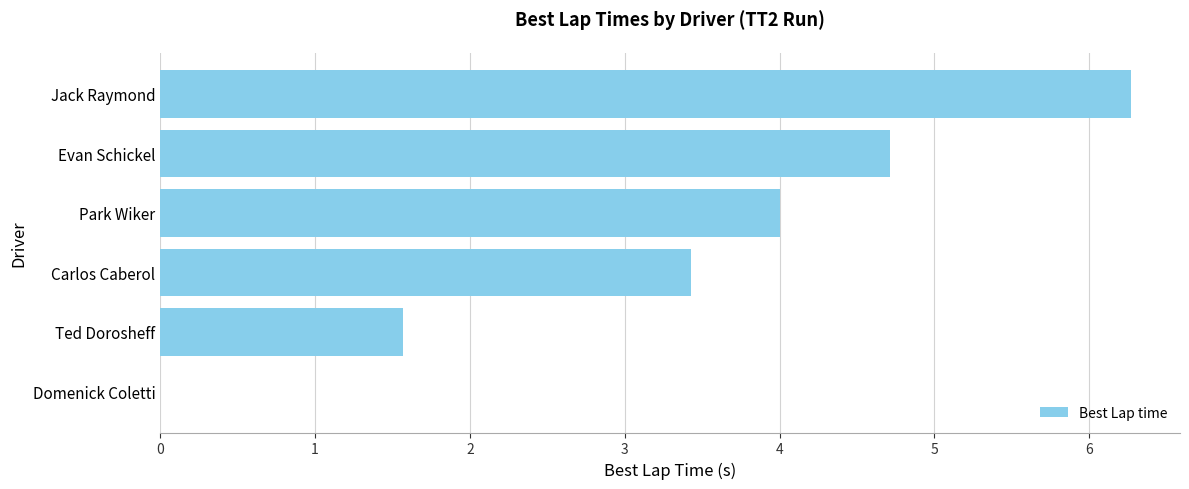

Which category has the highest value across all series?

Jack Raymond